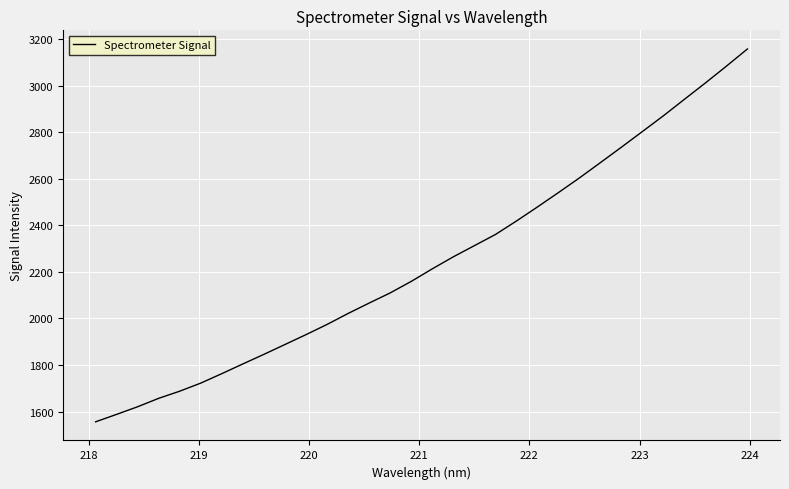

What is the greatest value displayed?

3156.9